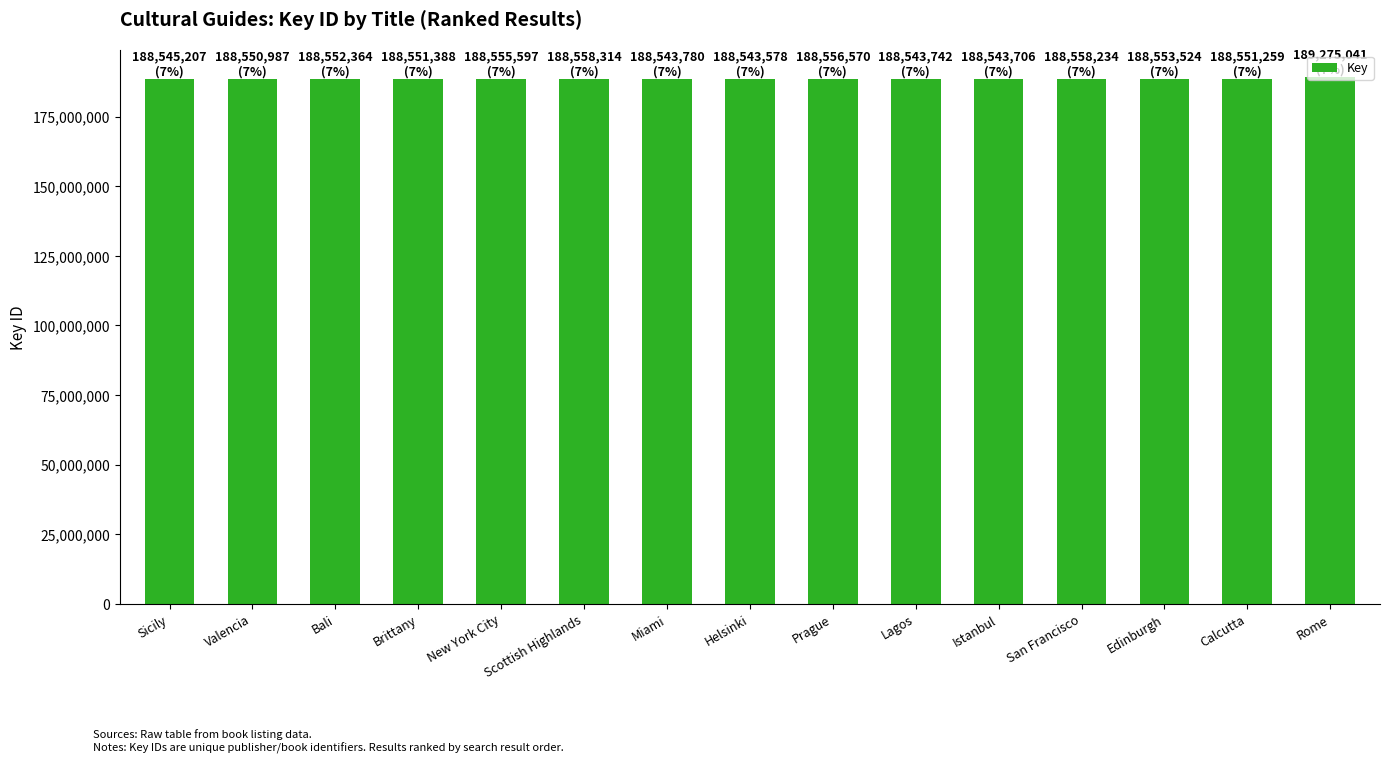

Approximately how many times larger is the value at Edinburgh compared to New York City?

1.0